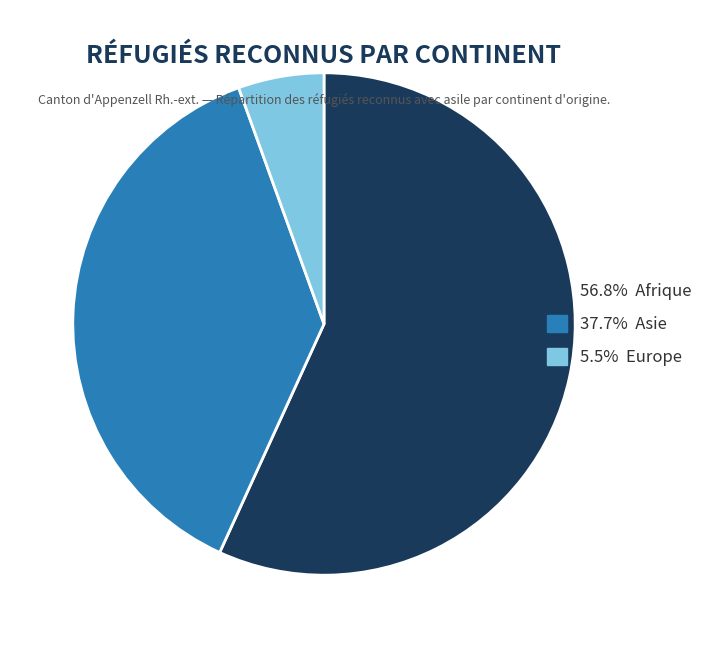

Is there a majority slice in this chart?

Yes